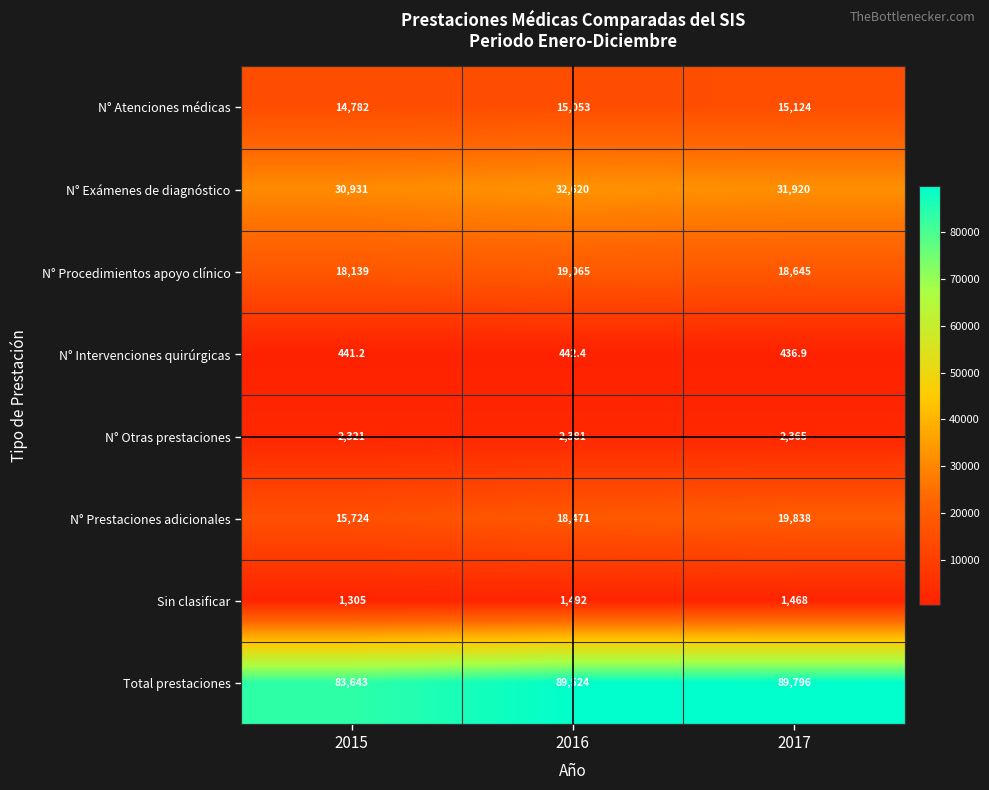

True or false: N° Prestaciones adicionales has a value of 18471.0 at 2016.

True